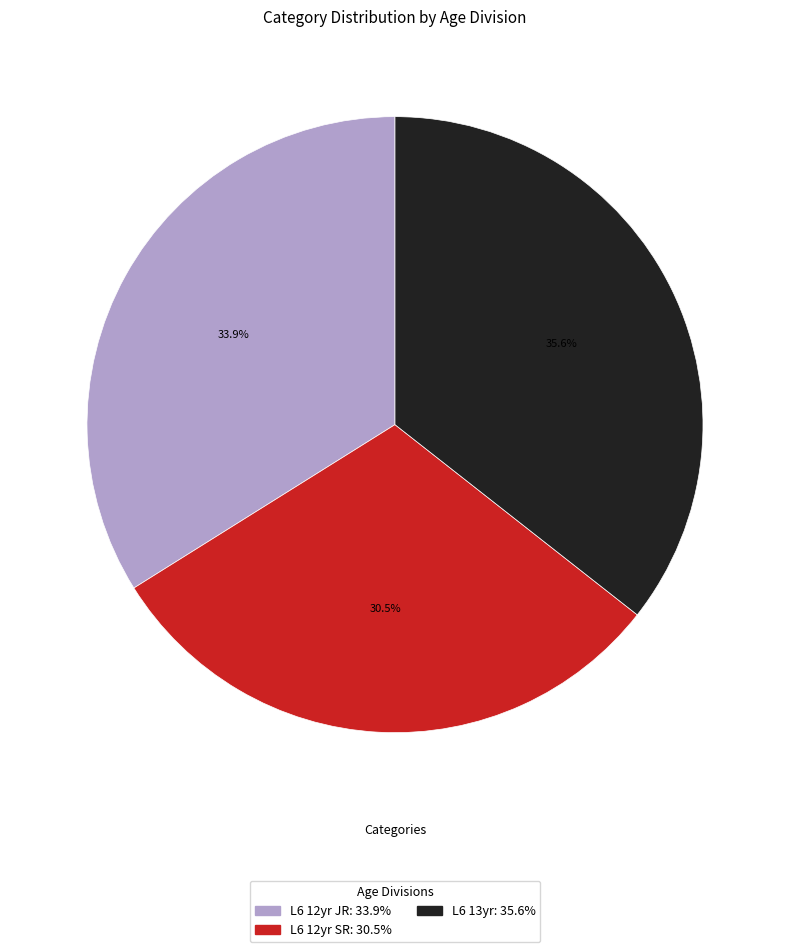

What is the ratio of the value at L6 12yr SR to the value at L6 12yr JR?

0.9